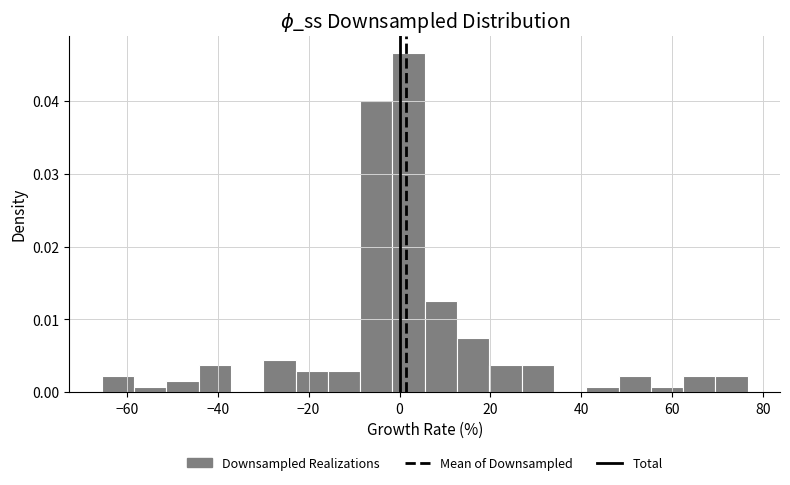

Read against the x-axis, roughly where is the centre of the tallest bar?

2